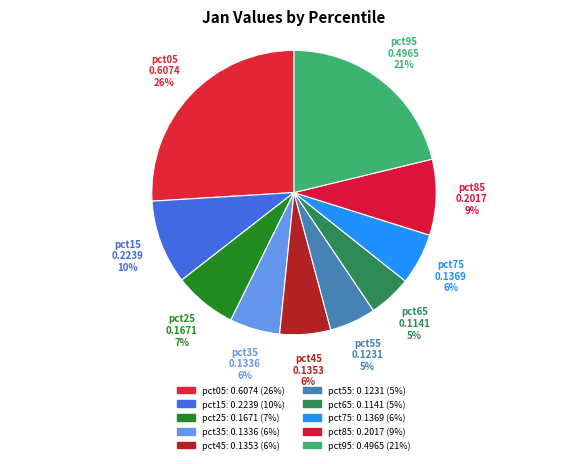

What is the largest slice in the pie chart?

pct05